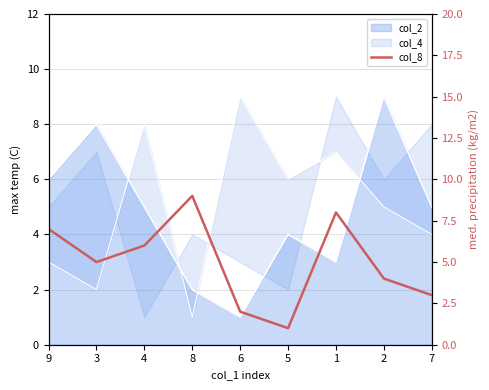

List the labels in order of value, largest first.

8, 1, 9, 4, 3, 2, 7, 6, 5